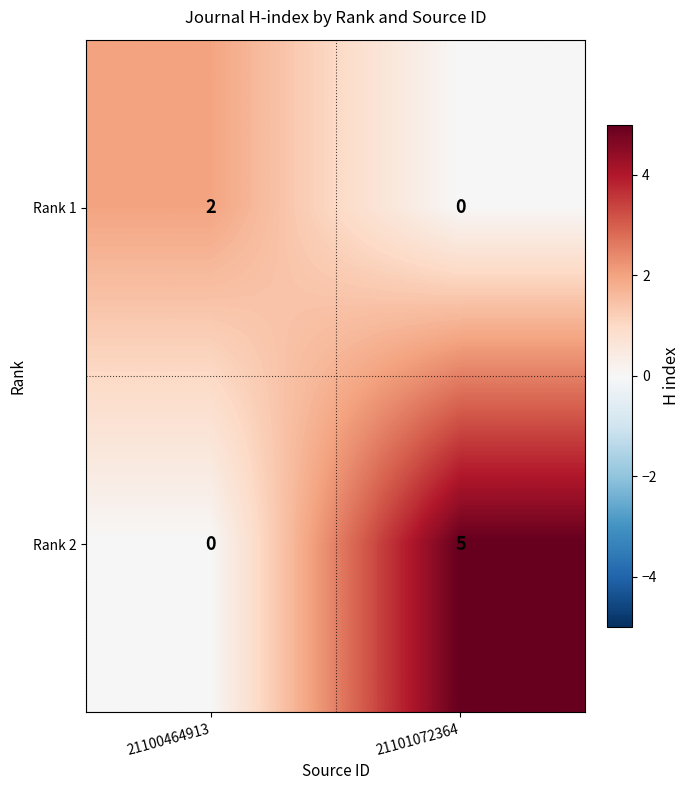

The value of Rank 1 at 21100464913 is 2. True or false?

True